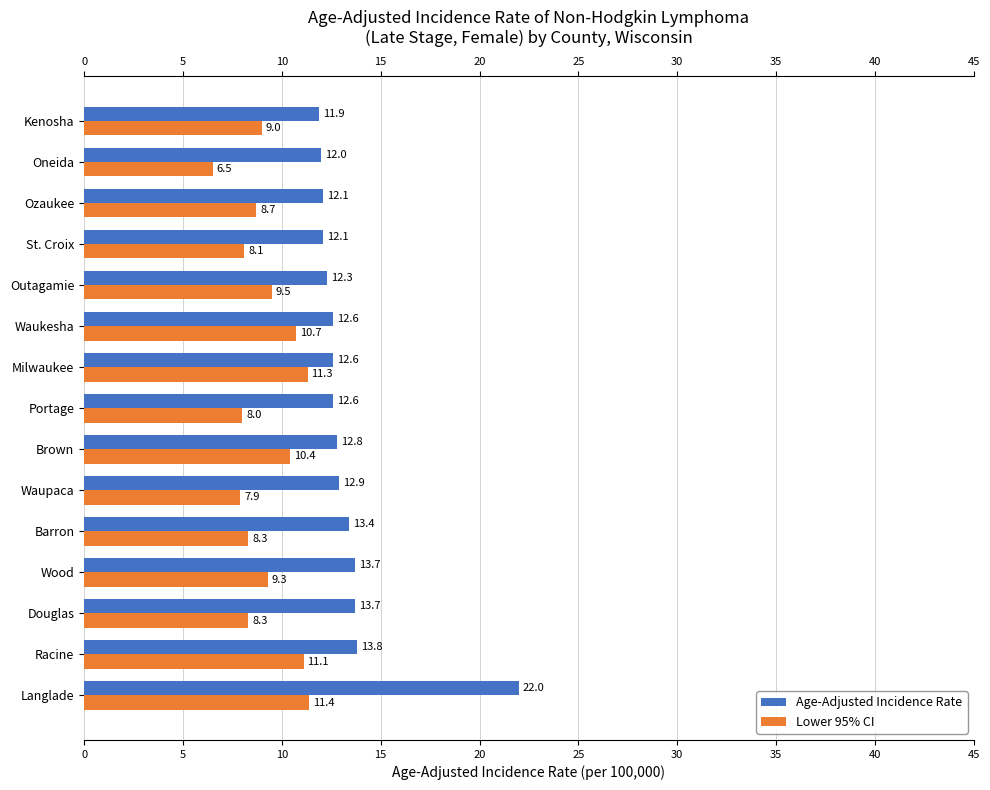

How many values in the Lower 95% CI series are below 9?

7